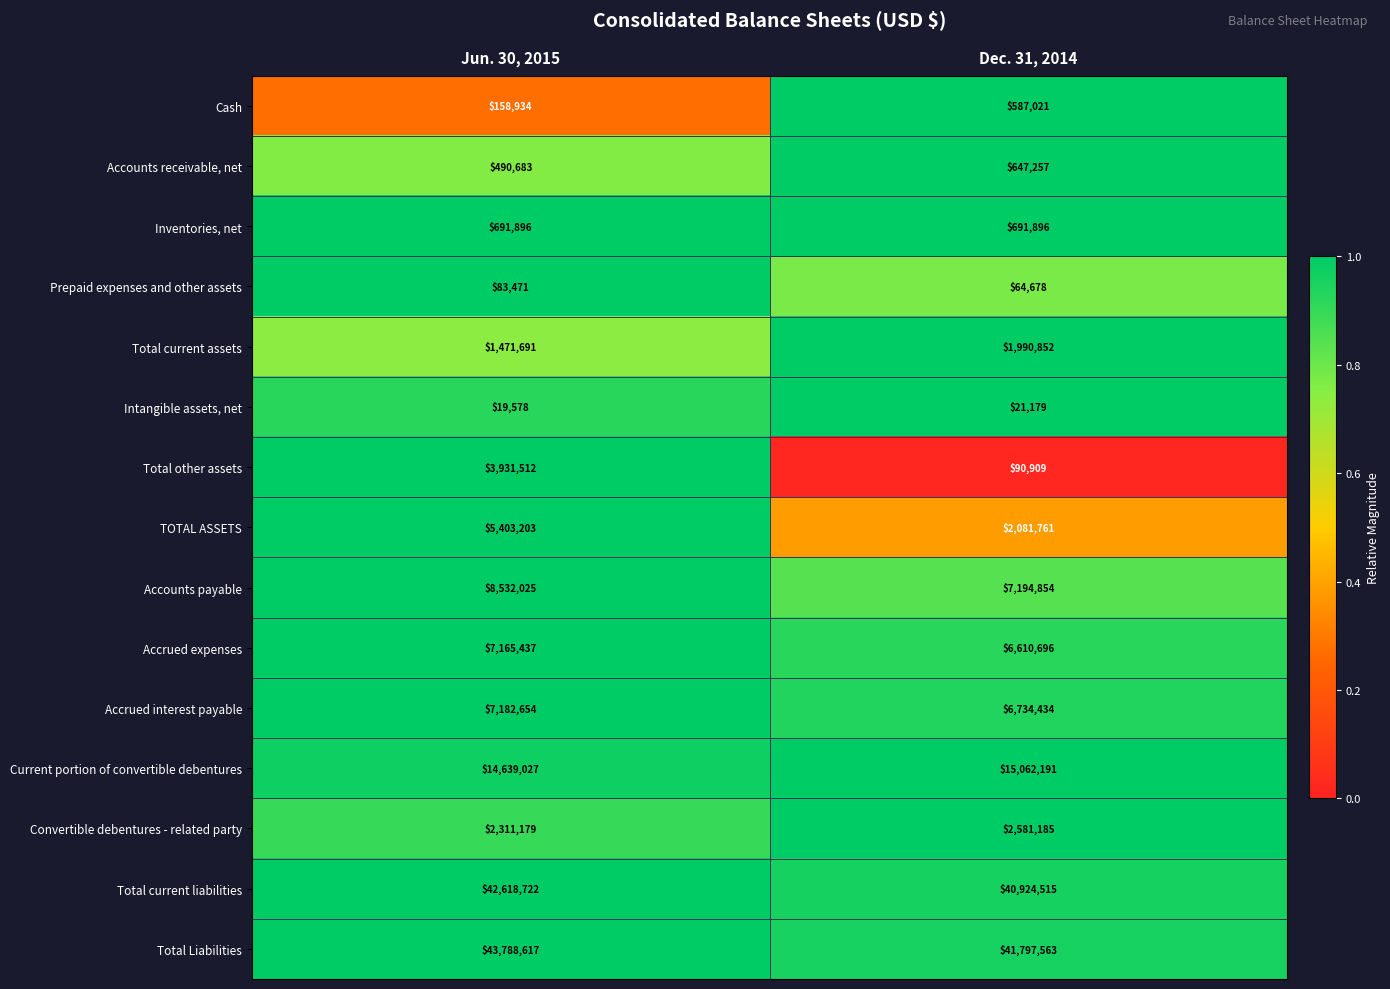

Reading right to left, extract all data points from this chart.

Cash: Dec. 31, 2014=587021	Jun. 30, 2015=158934
Accounts receivable, net: Dec. 31, 2014=647257	Jun. 30, 2015=490683
Inventories, net: Dec. 31, 2014=691896	Jun. 30, 2015=691896
Prepaid expenses and other assets: Dec. 31, 2014=64678	Jun. 30, 2015=83471
Total current assets: Dec. 31, 2014=1990852	Jun. 30, 2015=1471691
Intangible assets, net: Dec. 31, 2014=21179	Jun. 30, 2015=19578
Total other assets: Dec. 31, 2014=90909	Jun. 30, 2015=3931512
TOTAL ASSETS: Dec. 31, 2014=2081761	Jun. 30, 2015=5403203
Accounts payable: Dec. 31, 2014=7194854	Jun. 30, 2015=8532025
Accrued expenses: Dec. 31, 2014=6610696	Jun. 30, 2015=7165437
Accrued interest payable: Dec. 31, 2014=6734434	Jun. 30, 2015=7182654
Current portion of convertible debentures: Dec. 31, 2014=15062191	Jun. 30, 2015=14639027
Convertible debentures - related party: Dec. 31, 2014=2581185	Jun. 30, 2015=2311179
Total current liabilities: Dec. 31, 2014=40924515	Jun. 30, 2015=42618722
Total Liabilities: Dec. 31, 2014=41797563	Jun. 30, 2015=43788617